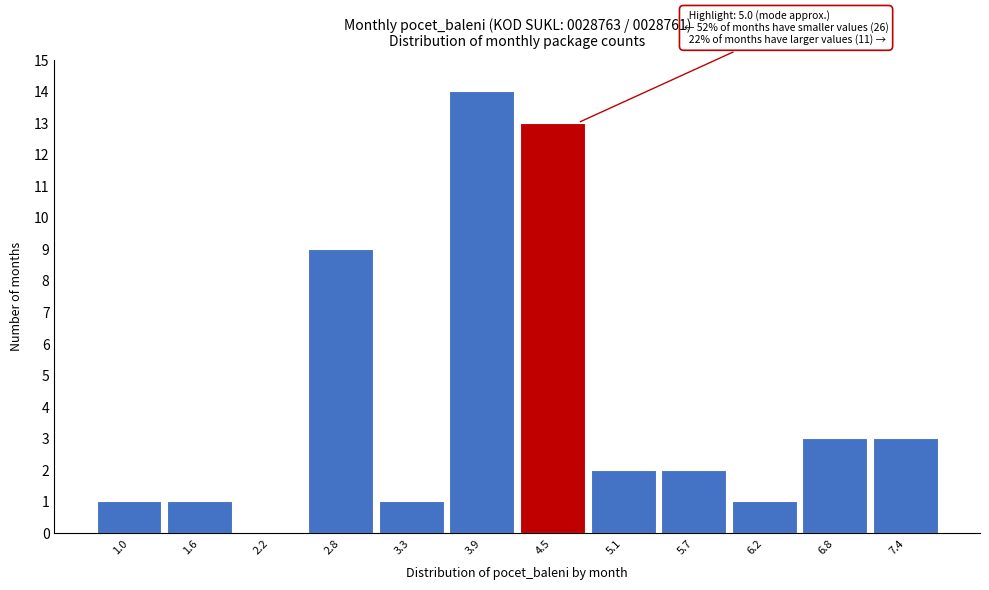

Reading left to right, list all the values displayed in this chart.

1.0=1	1.6=1	2.2=0	2.8=9	3.3=1	3.9=14	4.5=13	5.1=2	5.7=2	6.2=1	6.8=3	7.4=3